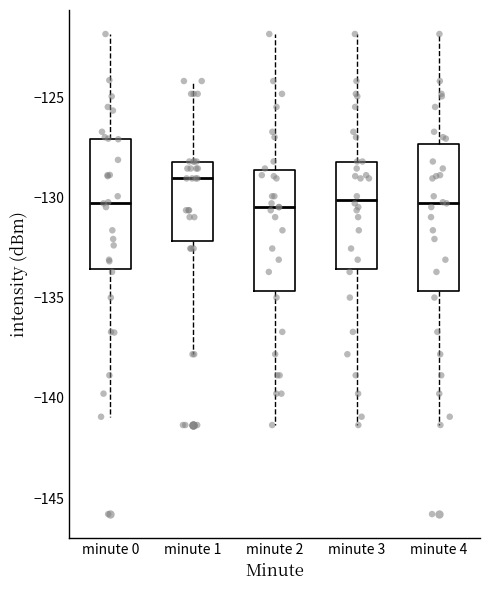

Where does the median line of the box for minute 1 sit on the y-axis? The values are not printed on the chart, so give them approximately, as read against the axis.

-129.0